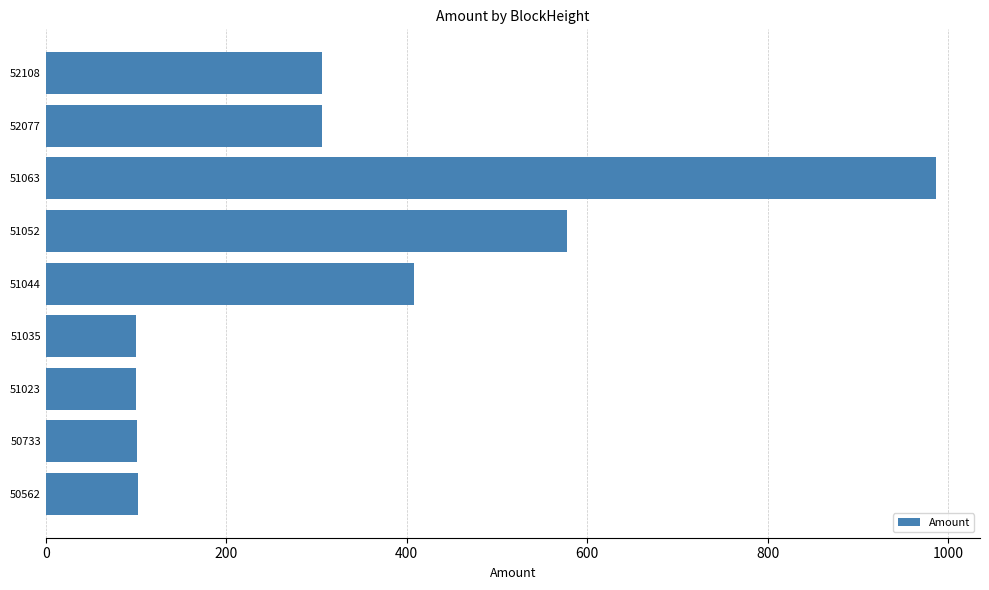

What is the greatest value displayed?

986.2